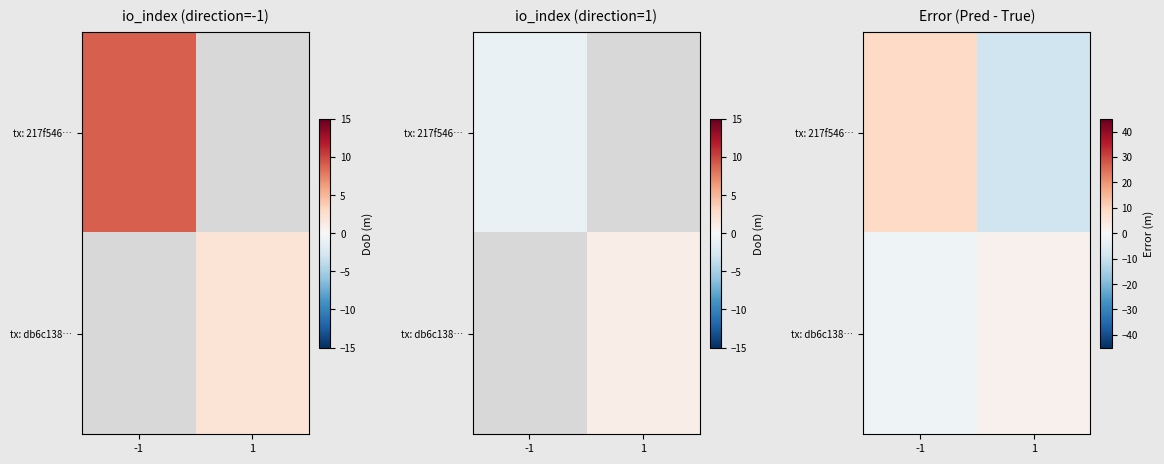

Is the value of tx: 217f546… at 1 greater than the value of tx: db6c138… at 1?

No